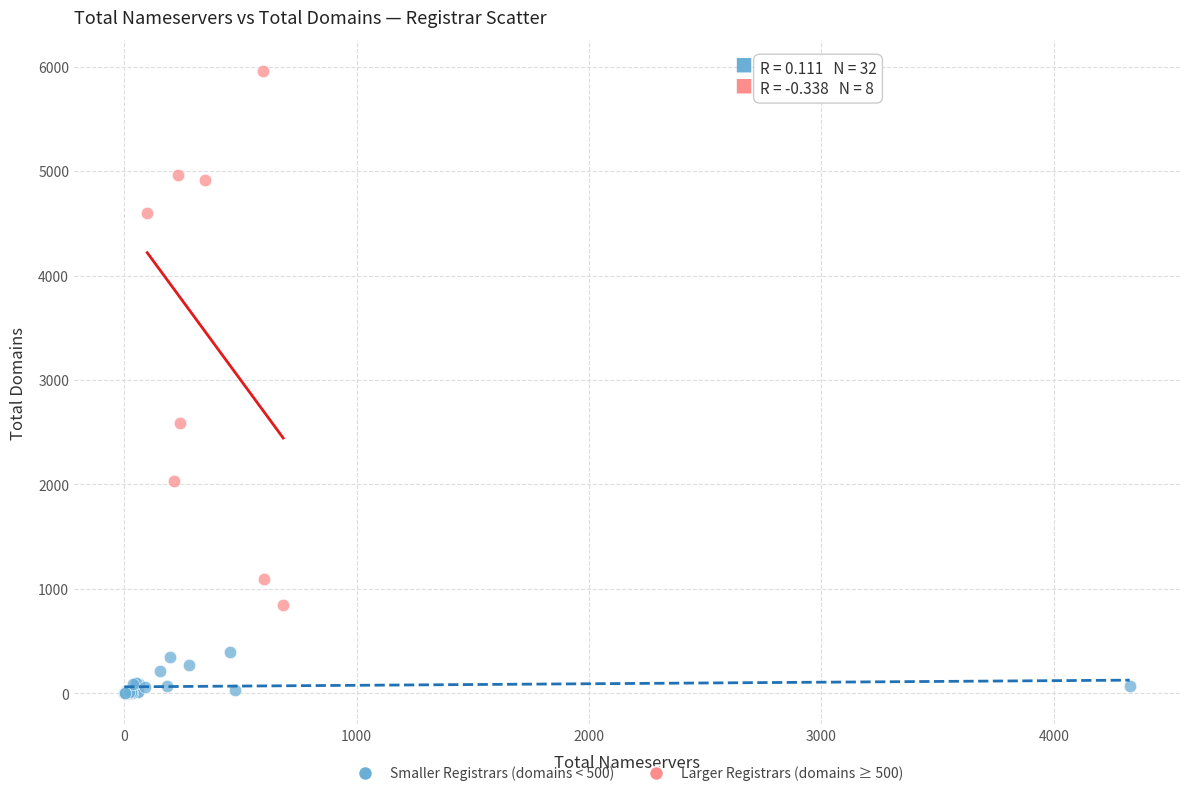

Which series reaches the minimum Y coordinate?

Smaller Registrars (domains < 500)